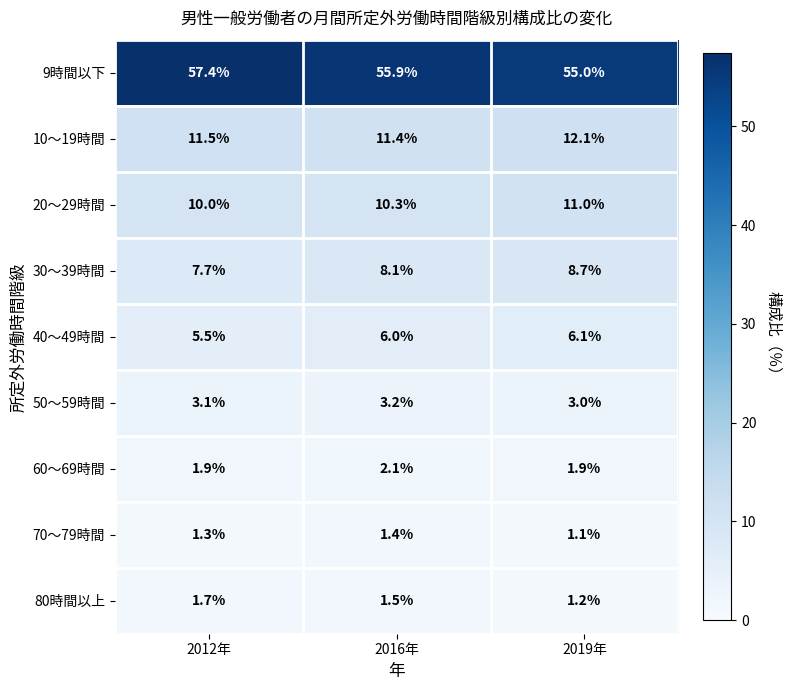

At which category does the chart reach its peak across all series?

2012年